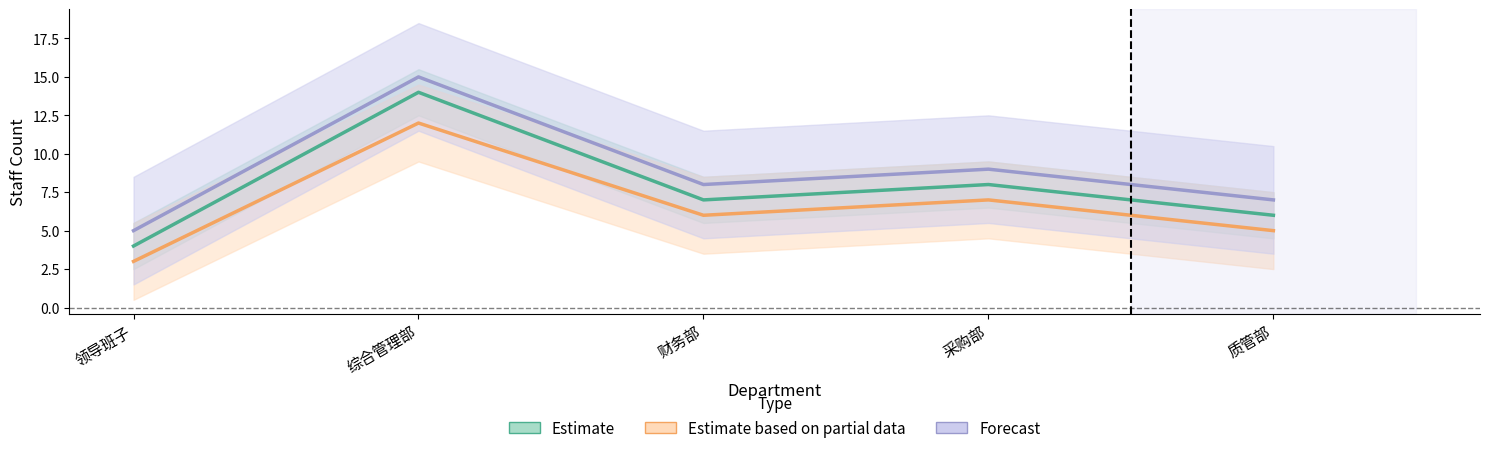

What is the difference between the Estimate based on partial data values at 综合管理部 and 采购部?

5